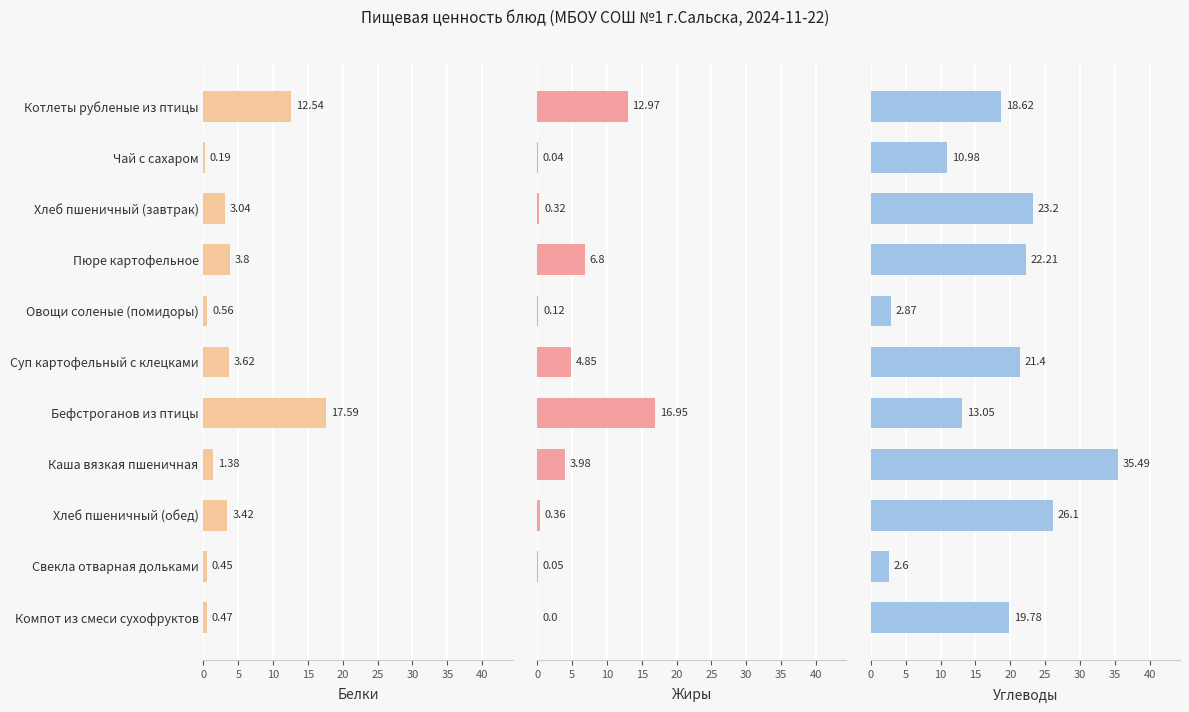

Reading left to right, list all the values displayed in this chart.

Белки: 12.5	0.2	3.0	3.8	0.6	3.6	17.6	1.4	3.4	0.5	0.5
Жиры: 13.0	0.0	0.3	6.8	0.1	4.8	16.9	4.0	0.4	0.1	0.0
Углеводы: 18.6	11.0	23.2	22.2	2.9	21.4	13.1	35.5	26.1	2.6	19.8